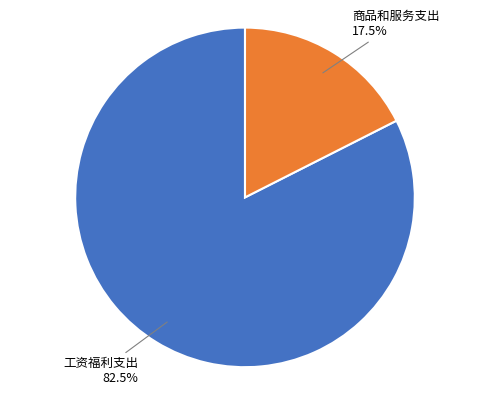

Is there a majority slice in this chart?

Yes